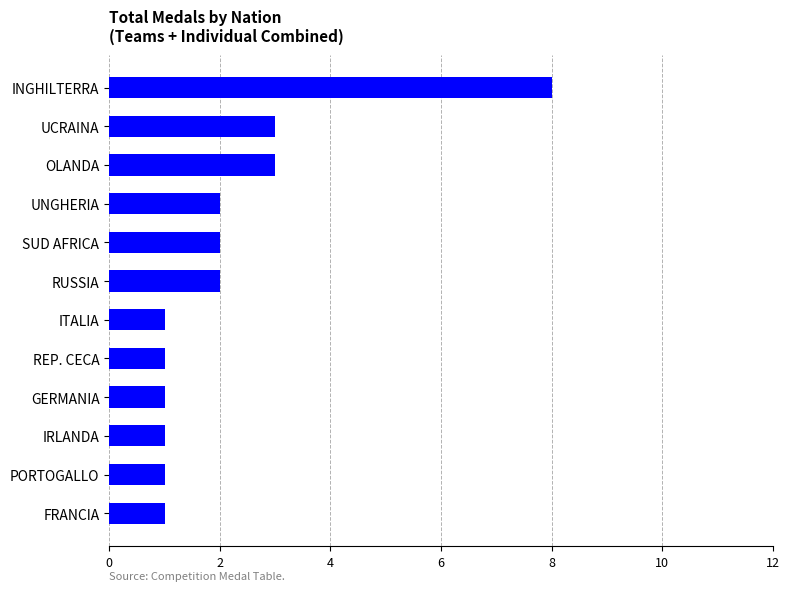

Does the chart contain any negative values?

No